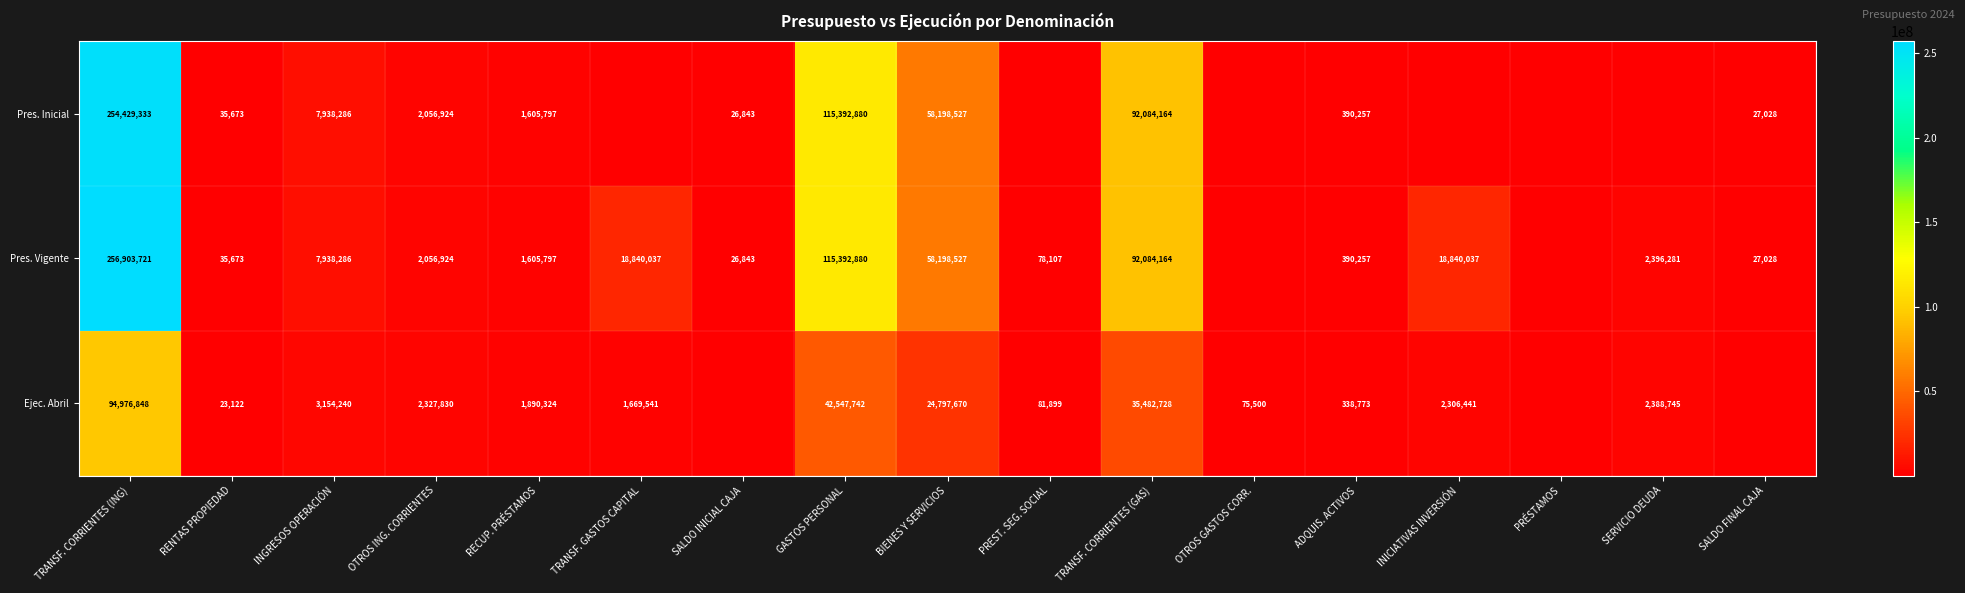

The Ejec. Abril series shows 2478867.0 at TRANSF. GASTOS CAPITAL. True or false?

False